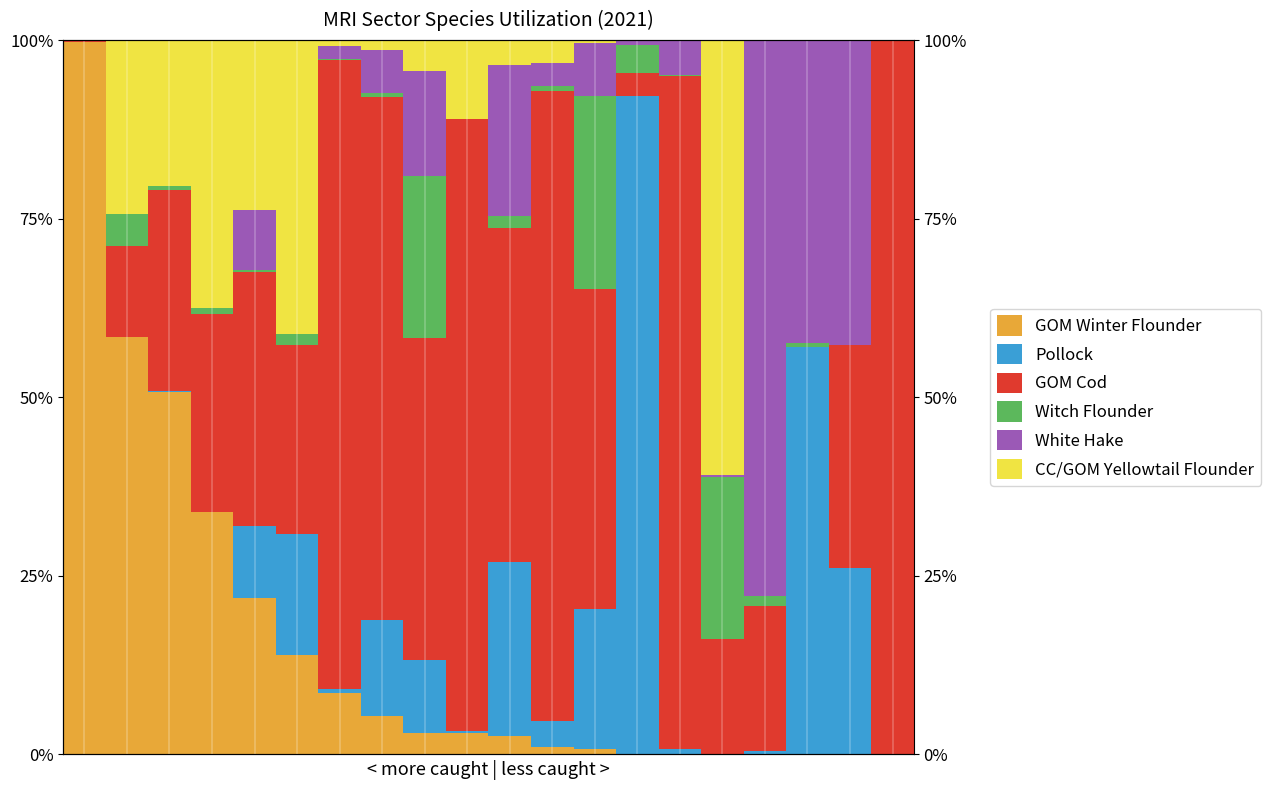

How many data points in Pollock are above 3?

10